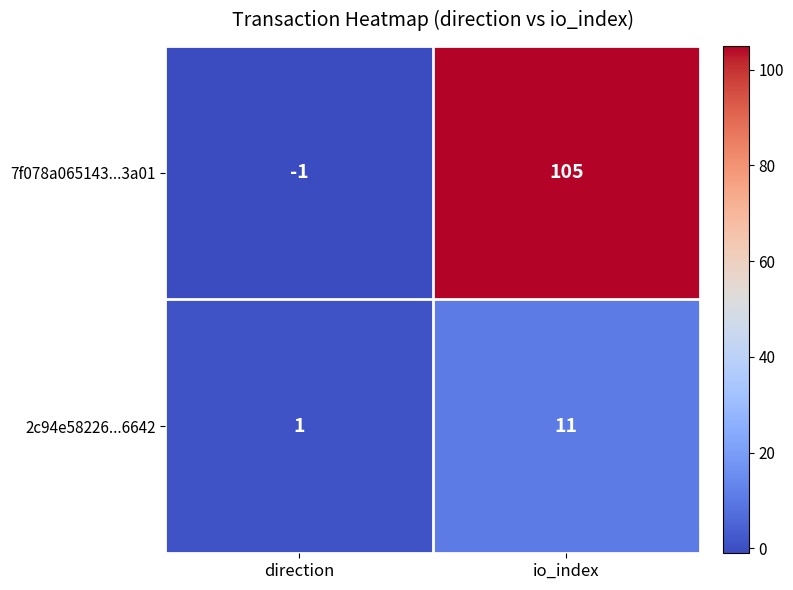

Reading left to right, extract all data points from this chart.

7f078a065143...3a01: direction=-1	io_index=105
2c94e58226...6642: direction=1	io_index=11